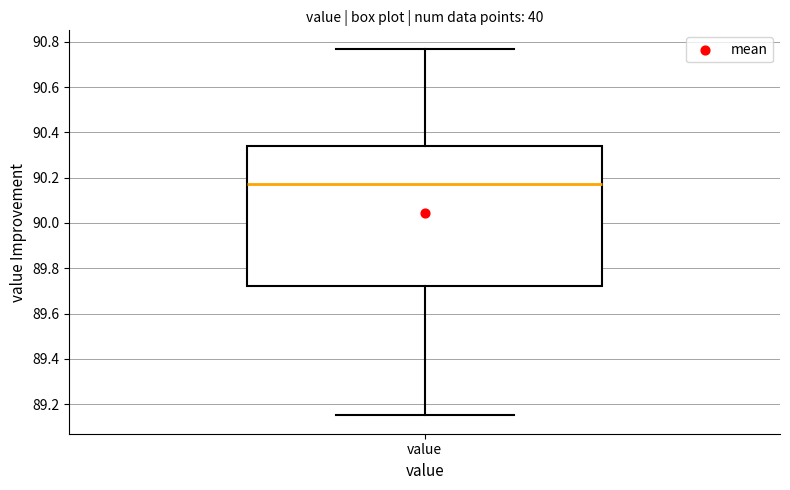

Transcribe this box plot: give where the median line is, the range the box spans, and where the two whiskers end, as read against the y-axis. The values are not printed on the chart, so give them approximately, as read against the axis.

median 90.18, box 89.72 to 90.34, whiskers 89.16 to 90.78